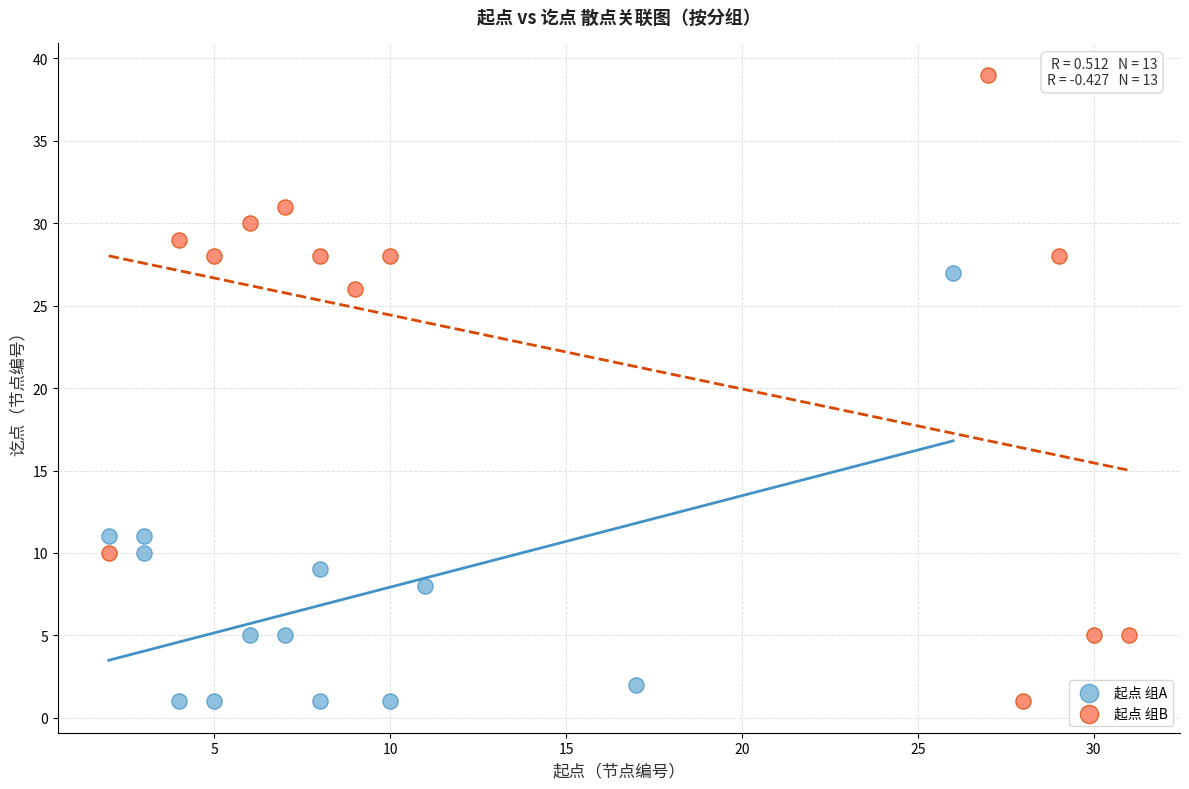

Which series has the widest spread of Y values?

起点 组B